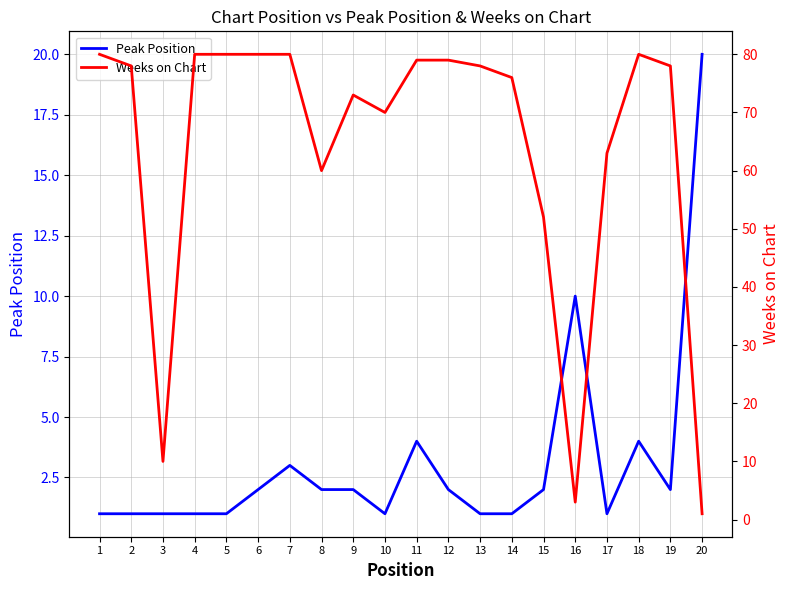

Count the number of categories in the chart.

20